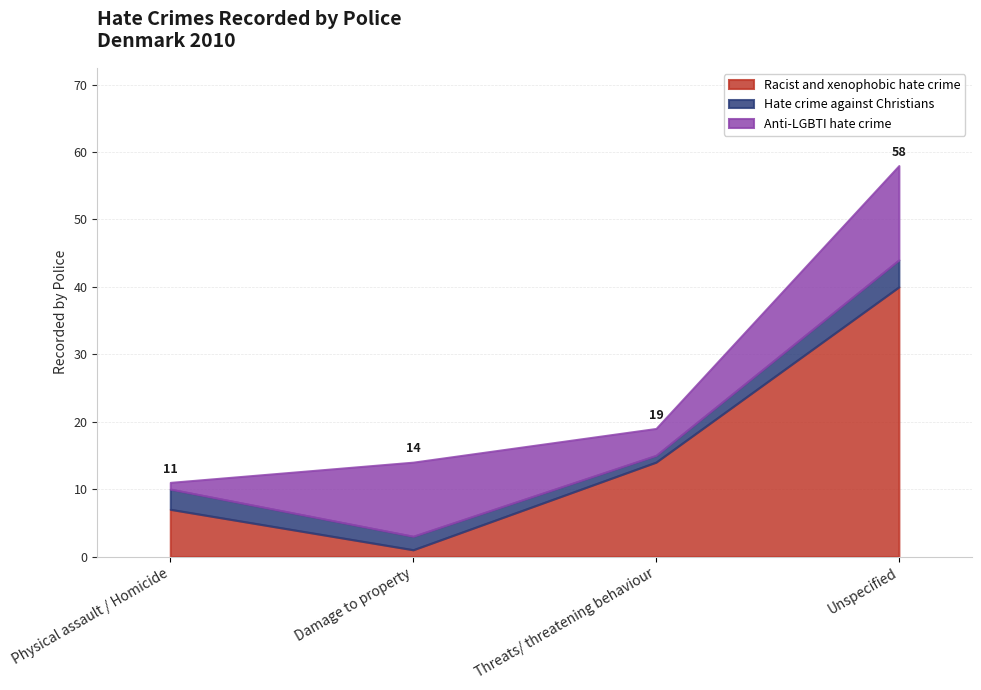

True or false: Racist and xenophobic hate crime has more than 1 interior local peaks.

False